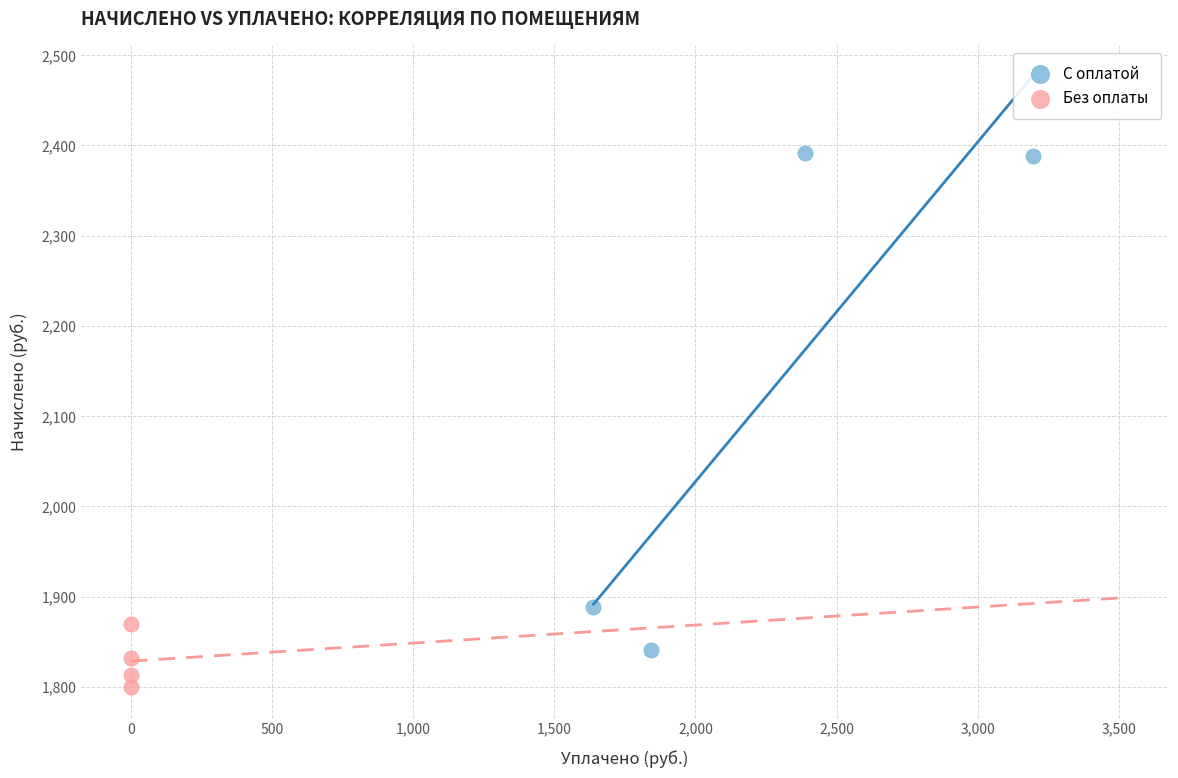

Which series contains the lowest Y value?

Без оплаты